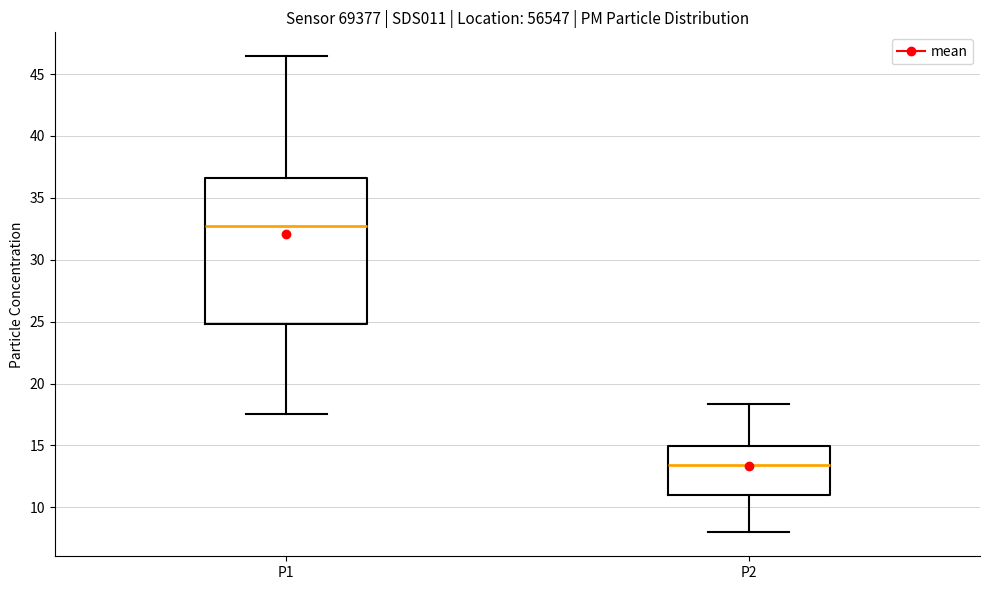

Which box's median line is the highest?

P1